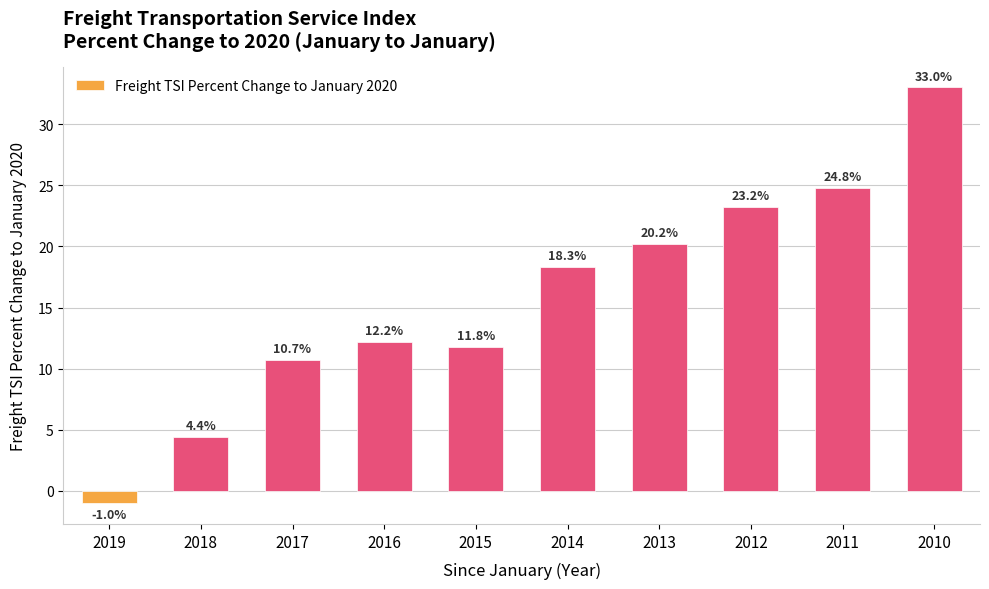

At which label does the data first exceed 18?

2014